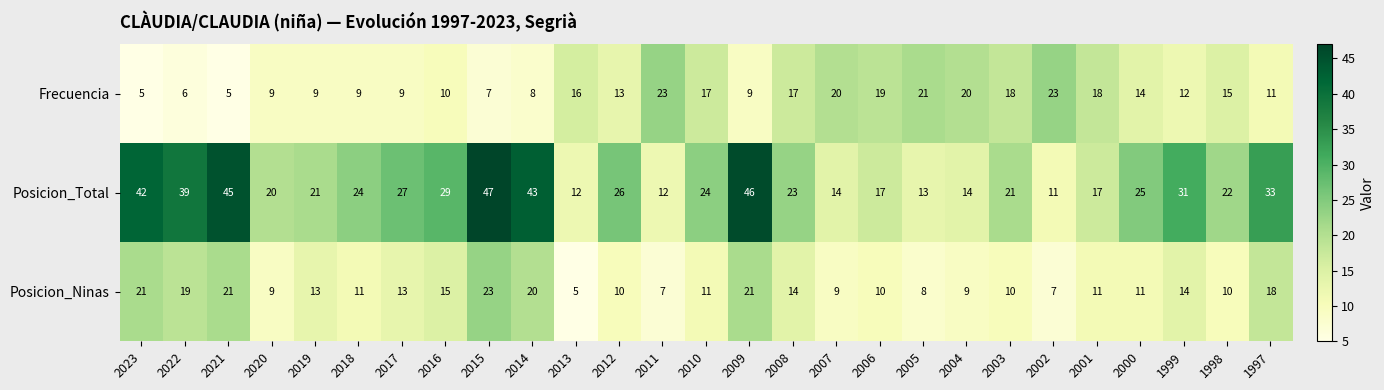

What is the total value across all series at 2020?

38